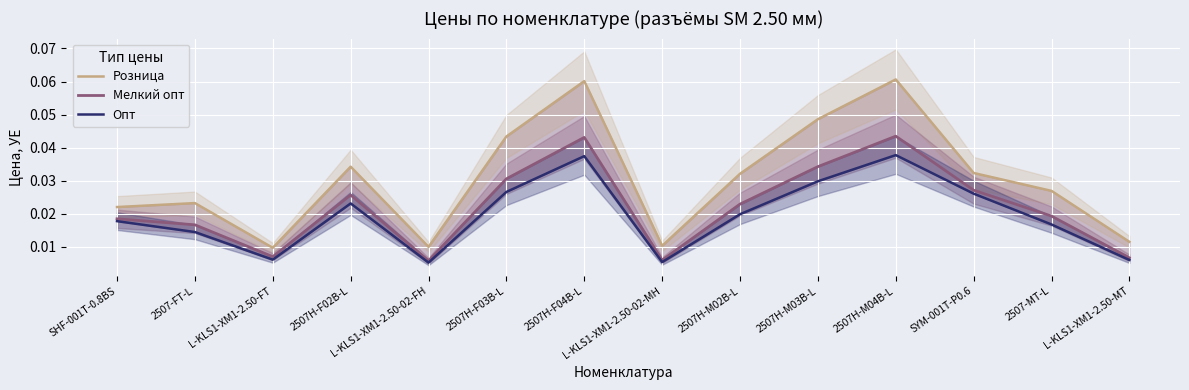

Which series has the widest spread of values?

Розница